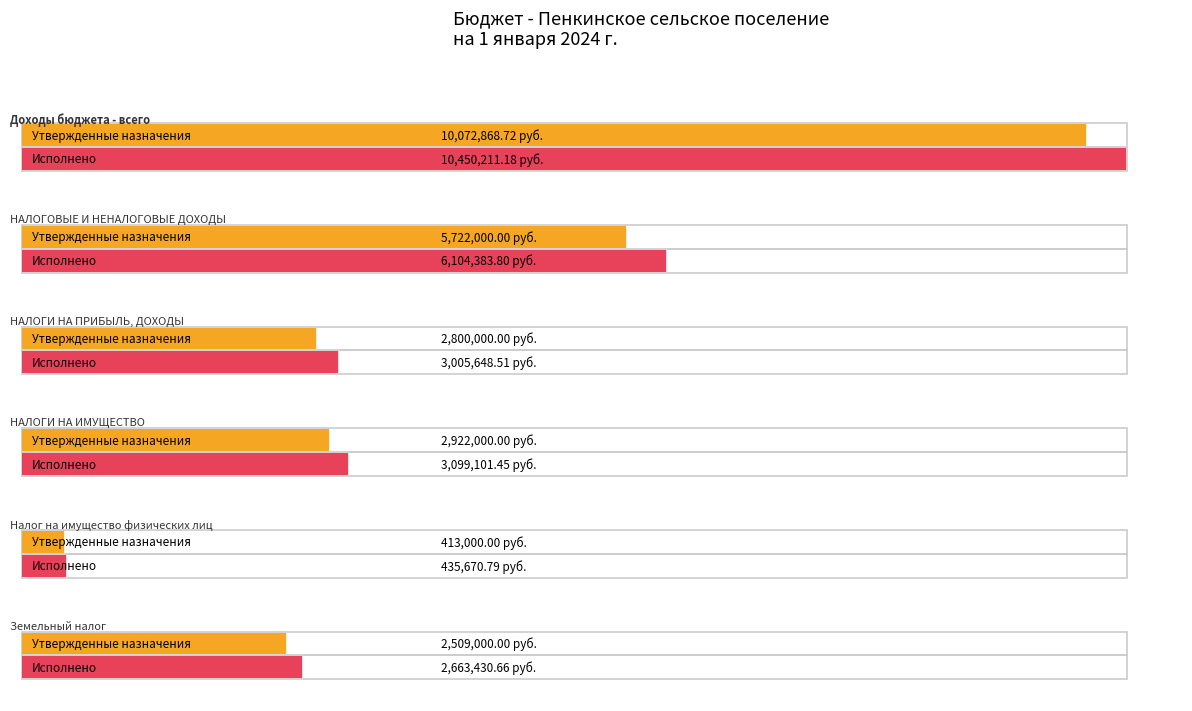

What position from the right is Налог на имущество физических лиц?

2